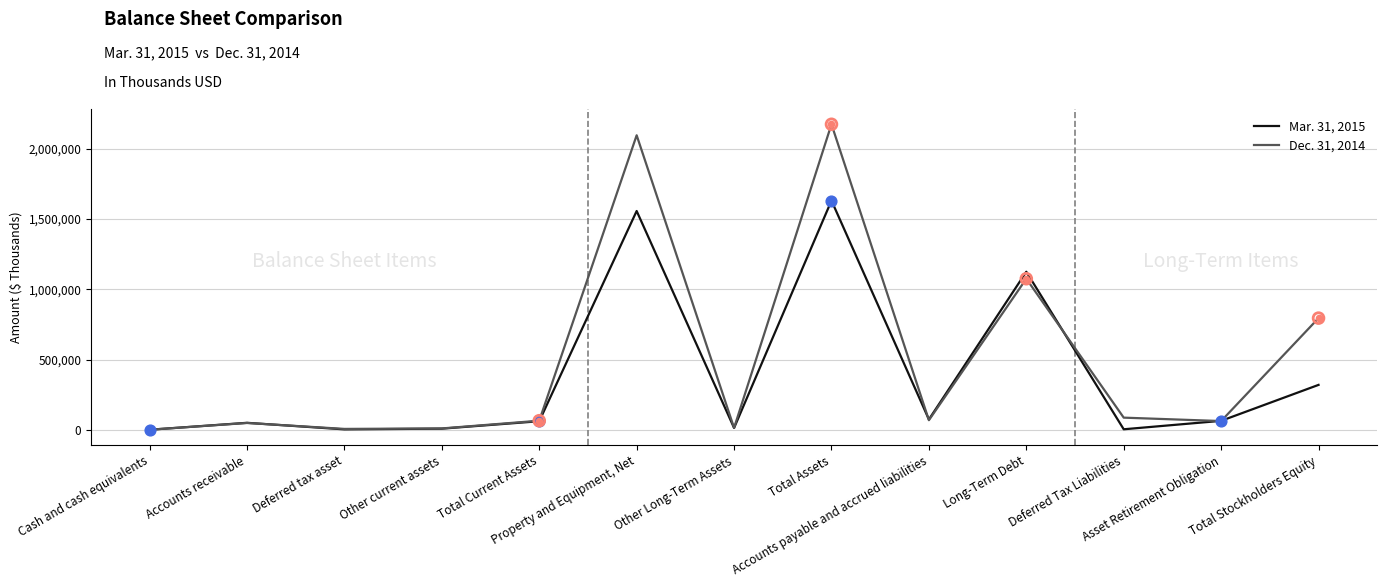

Which series has the widest spread of values?

Dec. 31, 2014